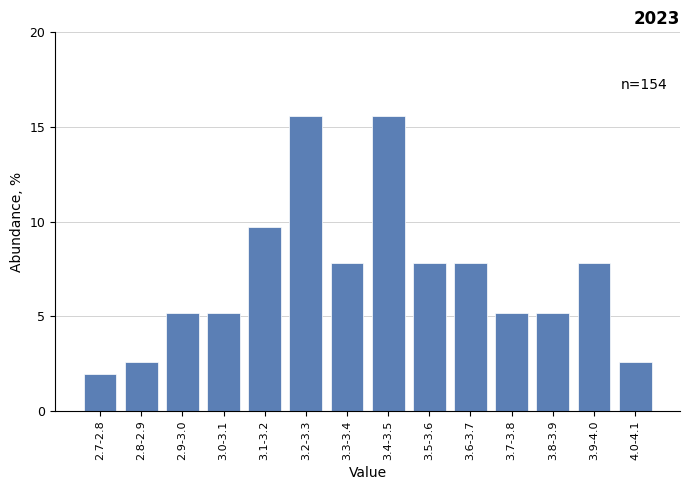

Reading left to right, list all the values displayed in this chart.

1.9	2.6	5.2	5.2	9.7	15.6	7.8	15.6	7.8	7.8	5.2	5.2	7.8	2.6